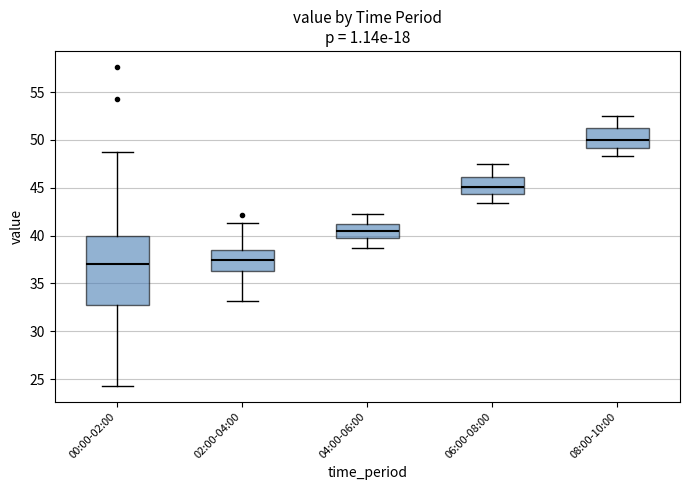

Reading left to right, transcribe this box plot: for each box, give where its median line is, the range the box spans, and where its two whiskers end, as read against the y-axis. The values are not printed on the chart, so give them approximately, as read against the axis.

00:00-02:00: median 37.0, box 32.5 to 40.0, whiskers 24.5 to 48.5
02:00-04:00: median 37.5, box 36.5 to 38.5, whiskers 33.0 to 41.5
04:00-06:00: median 40.5, box 40.0 to 41.0, whiskers 38.5 to 42.5
06:00-08:00: median 45.0, box 44.5 to 46.0, whiskers 43.5 to 47.5
08:00-10:00: median 50.0, box 49.0 to 51.0, whiskers 48.5 to 52.5